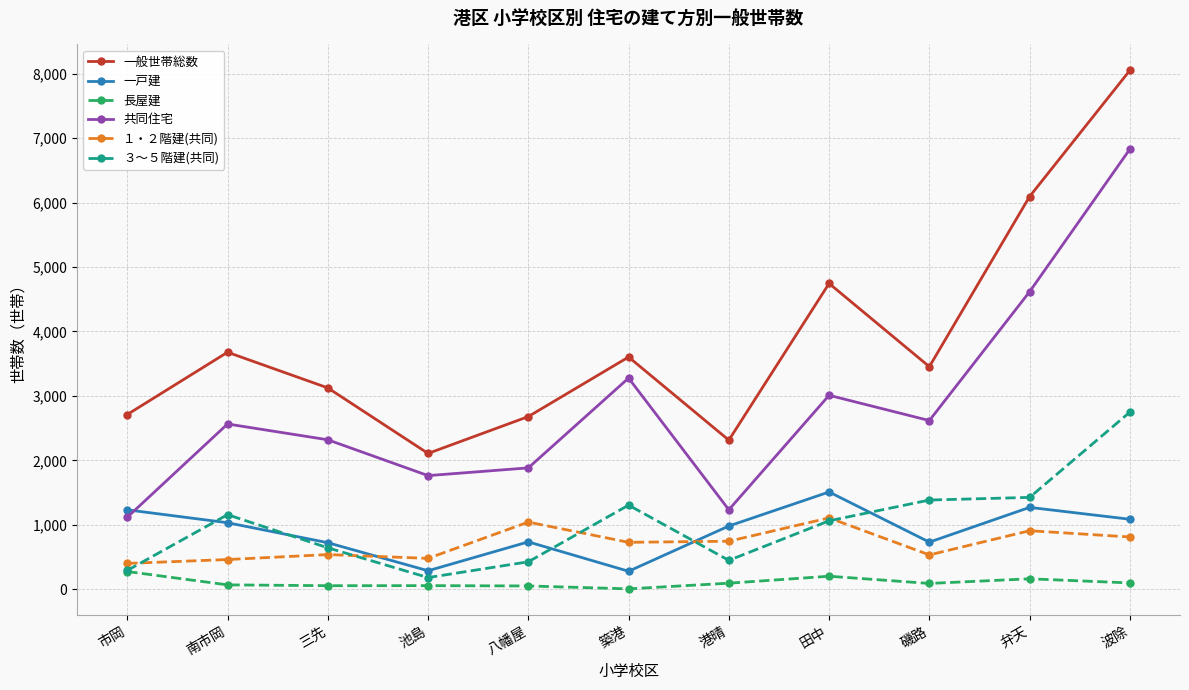

What is the label of the 5th point from the left?

八幡屋